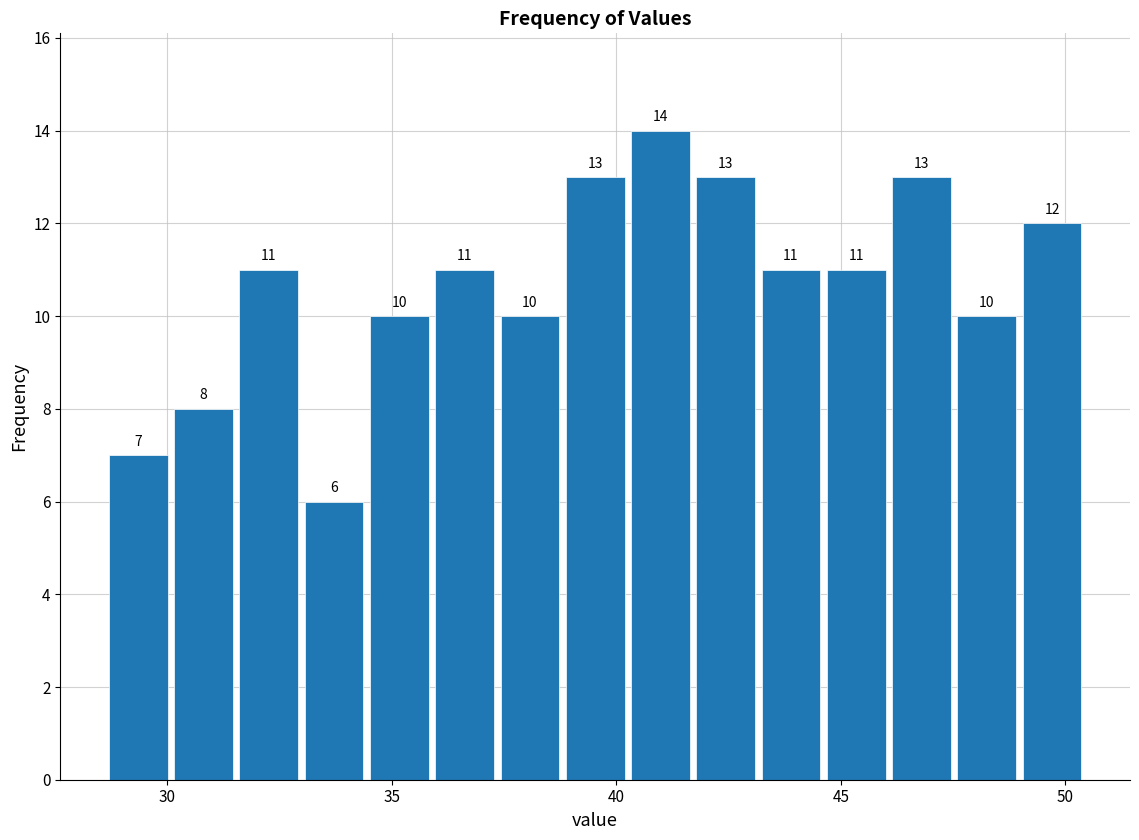

Read against the x-axis, roughly where is the centre of the tallest bar?

41.0